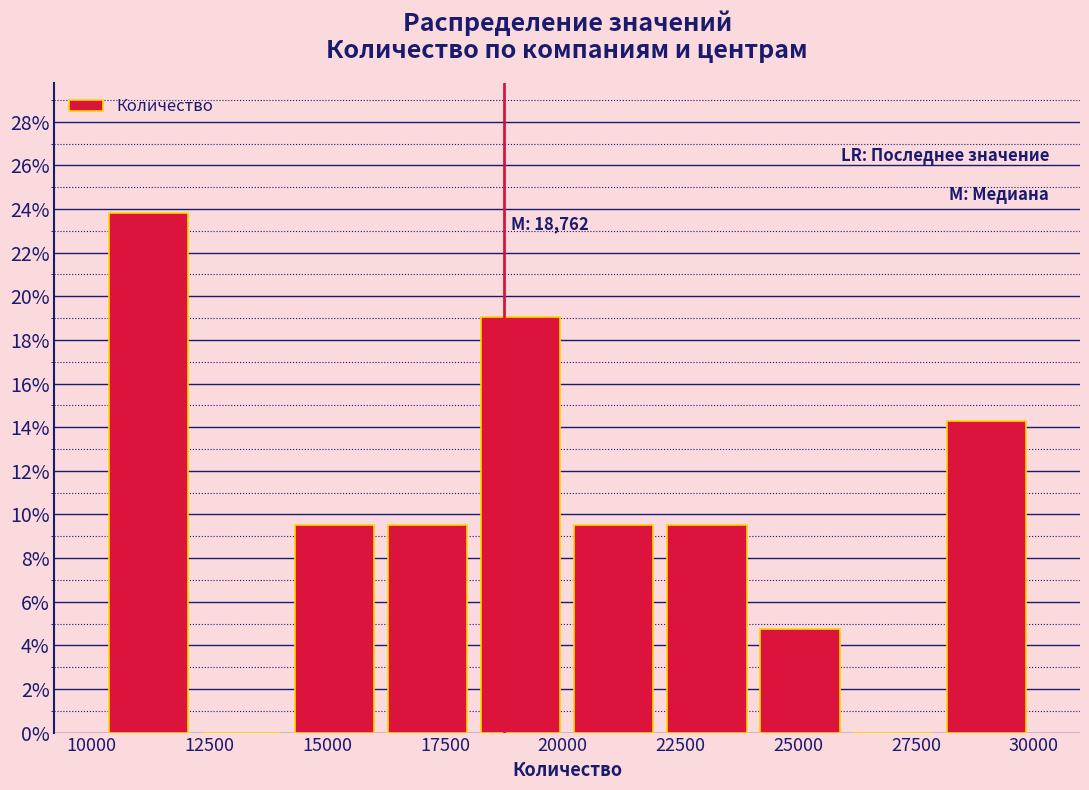

Around what value on the x-axis is the tallest bar? Give the approximate position of its centre, as read against the axis.

11000